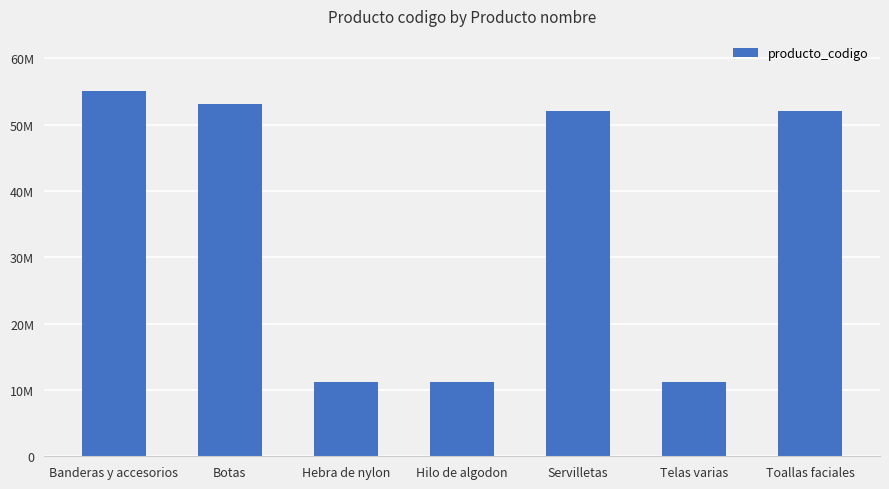

Read the value at Hilo de algodon.

11151702